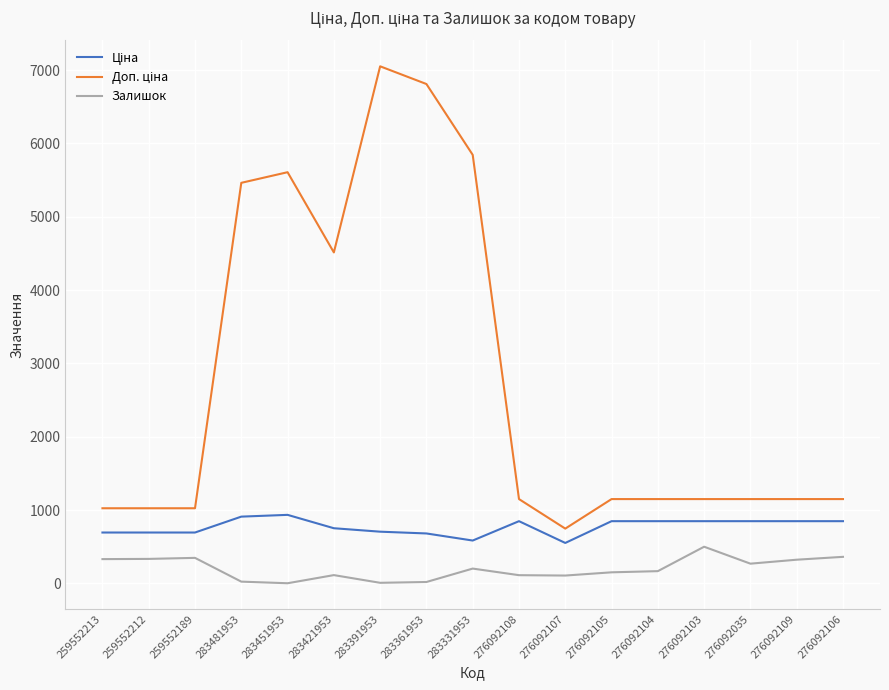

What is the greatest value displayed?

7051.3